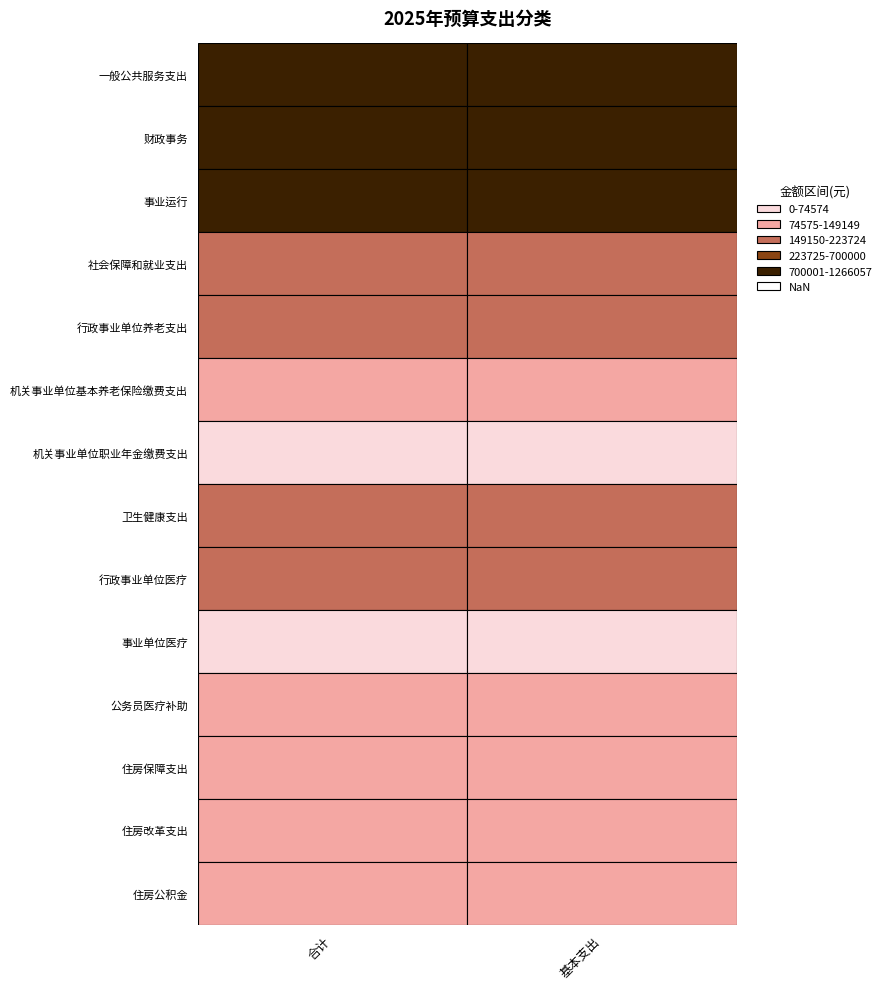

Rank the categories by 机关事业单位基本养老保险缴费支出 value from lowest to highest.

0, 1